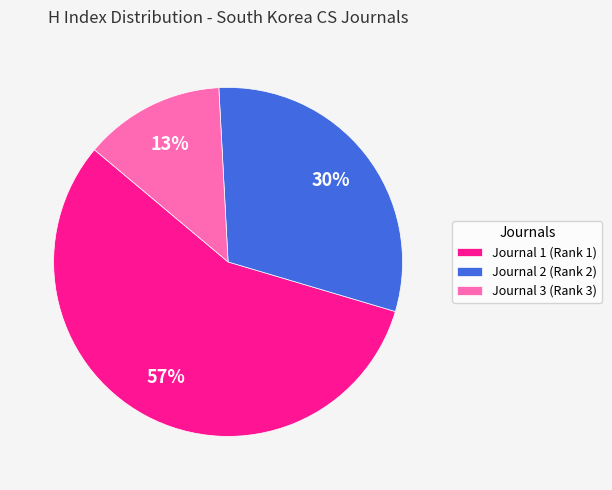

Rank the categories by value from lowest to highest.

Journal 3 (Rank 3), Journal 2 (Rank 2), Journal 1 (Rank 1)